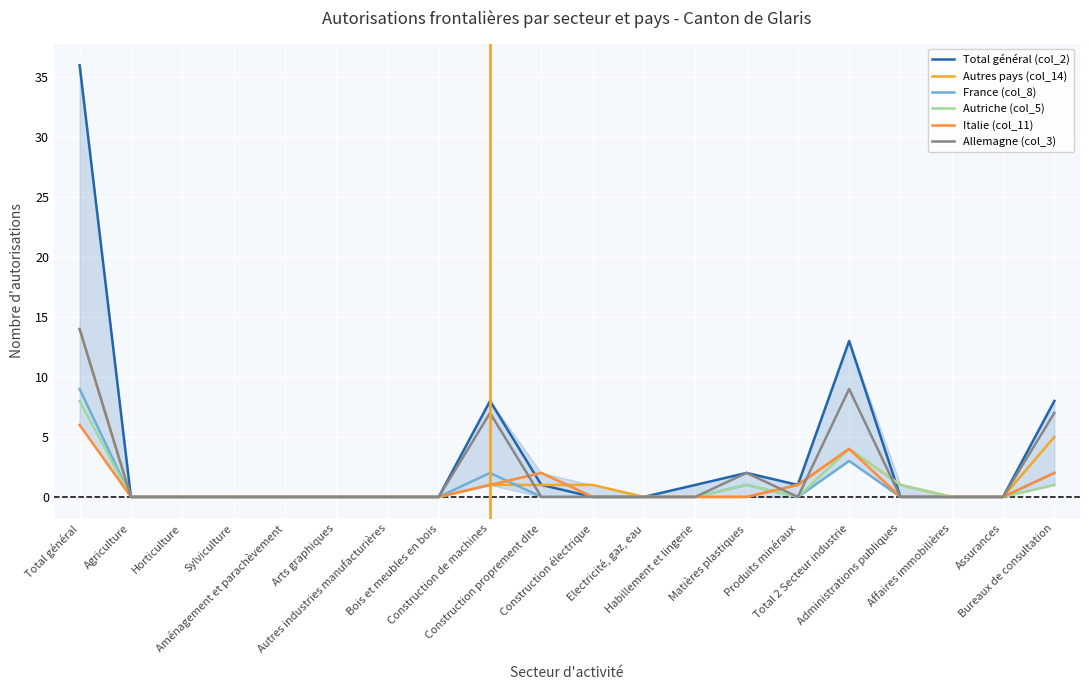

What are all the series names shown in the legend?

Total général (col_2), Autres pays (col_14), France (col_8), Autriche (col_5), Italie (col_11), Allemagne (col_3)